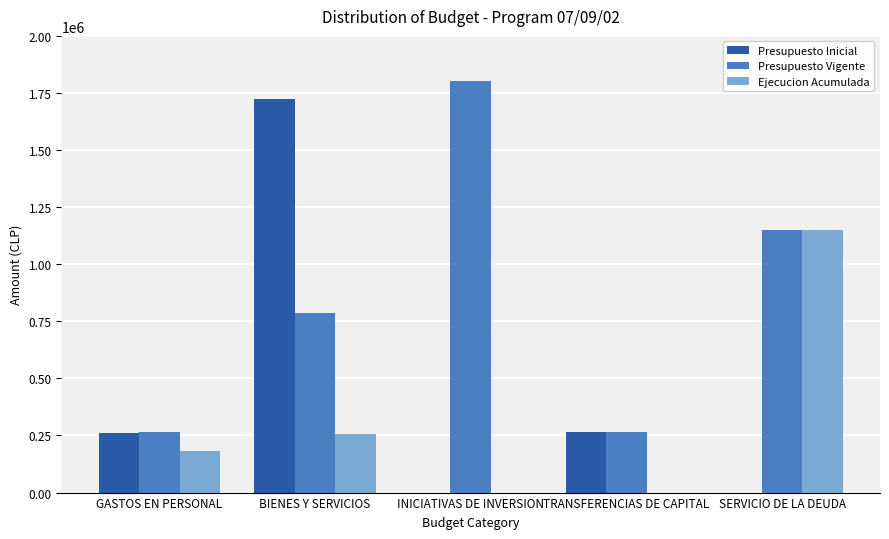

Does the chart contain stacked bars?

No